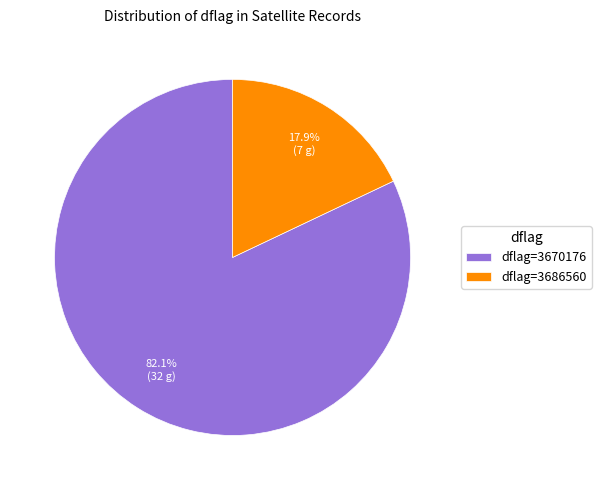

Do dflag=3686560 and dflag=3670176 together represent more than half of the pie?

Yes